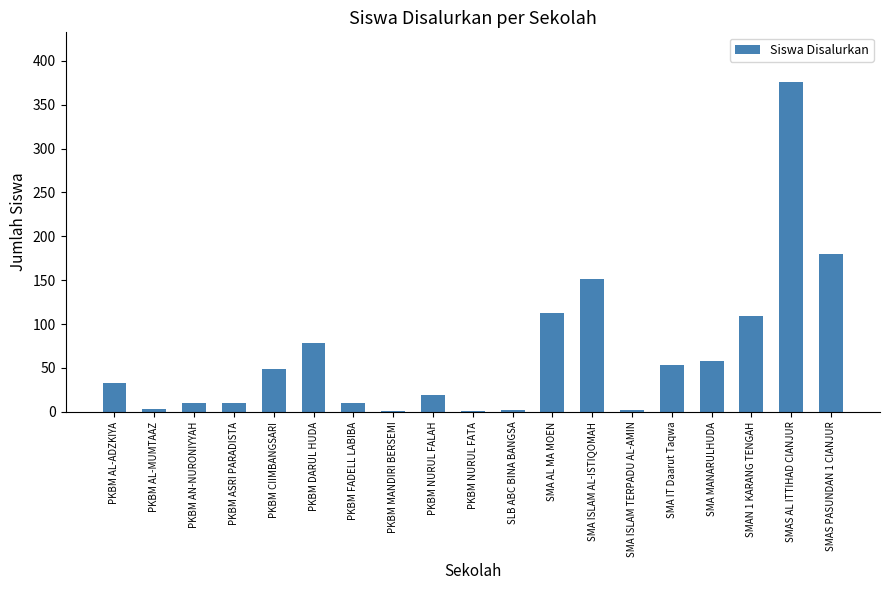

Is it true that the value at SMAN 1 KARANG TENGAH is 168?

False